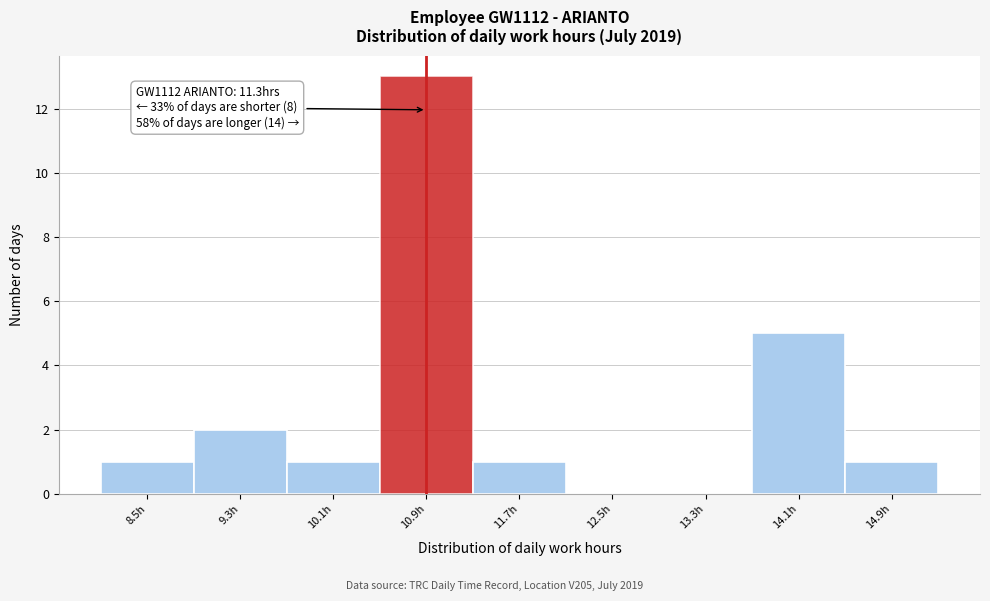

Reading right to left, list all the values displayed in this chart.

14.9h=1	14.1h=5	13.3h=0	12.5h=0	11.7h=1	10.9h=13	10.1h=1	9.3h=2	8.5h=1